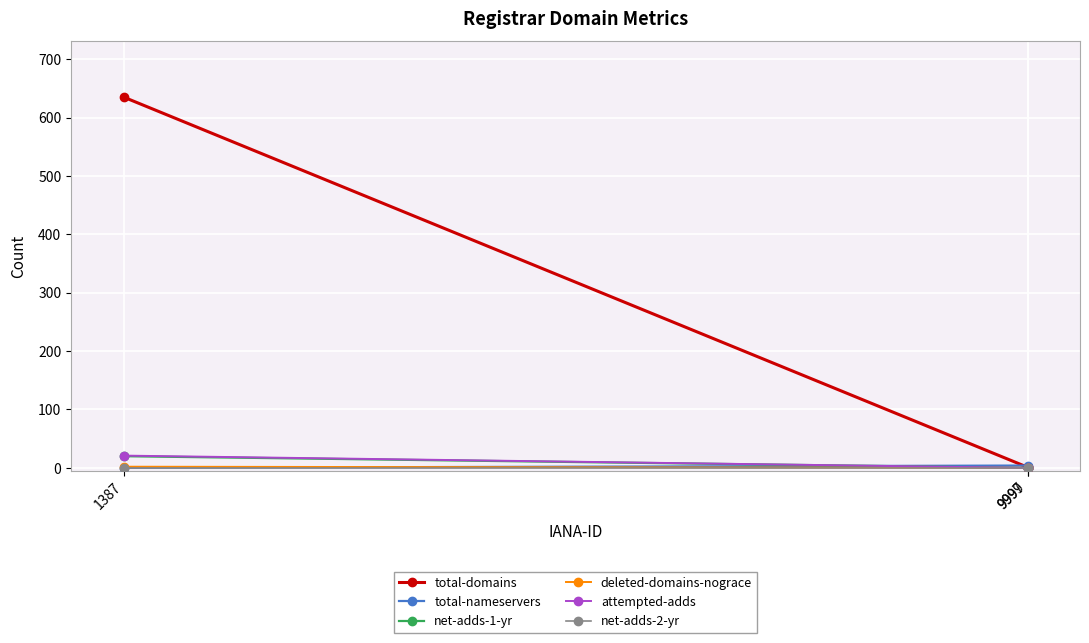

What is the value of the total-domains point at the 2nd from the left?

1